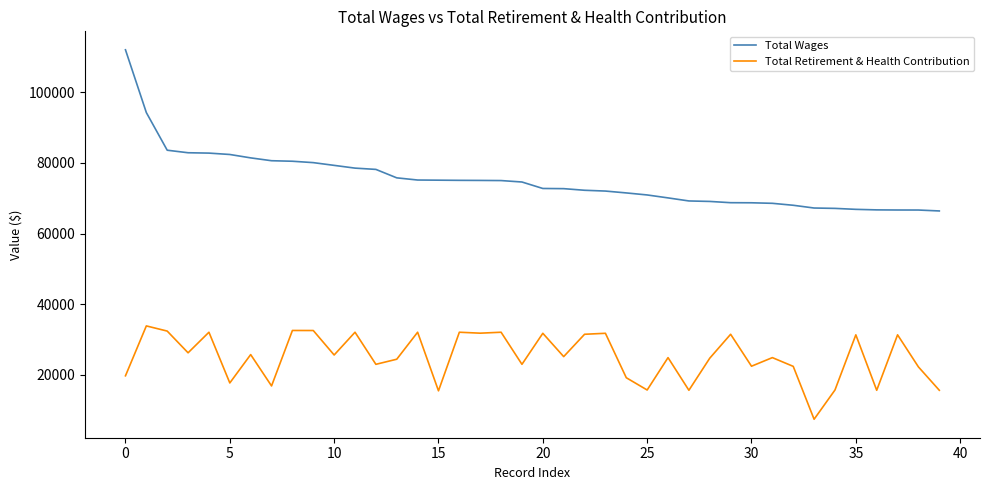

Rank the series by their maximum value, from highest to lowest.

Total Wages, Total Retirement & Health Contribution